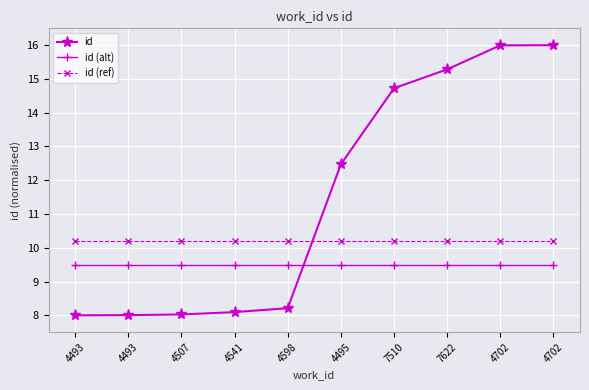

At which label does id reach its minimum?

4493